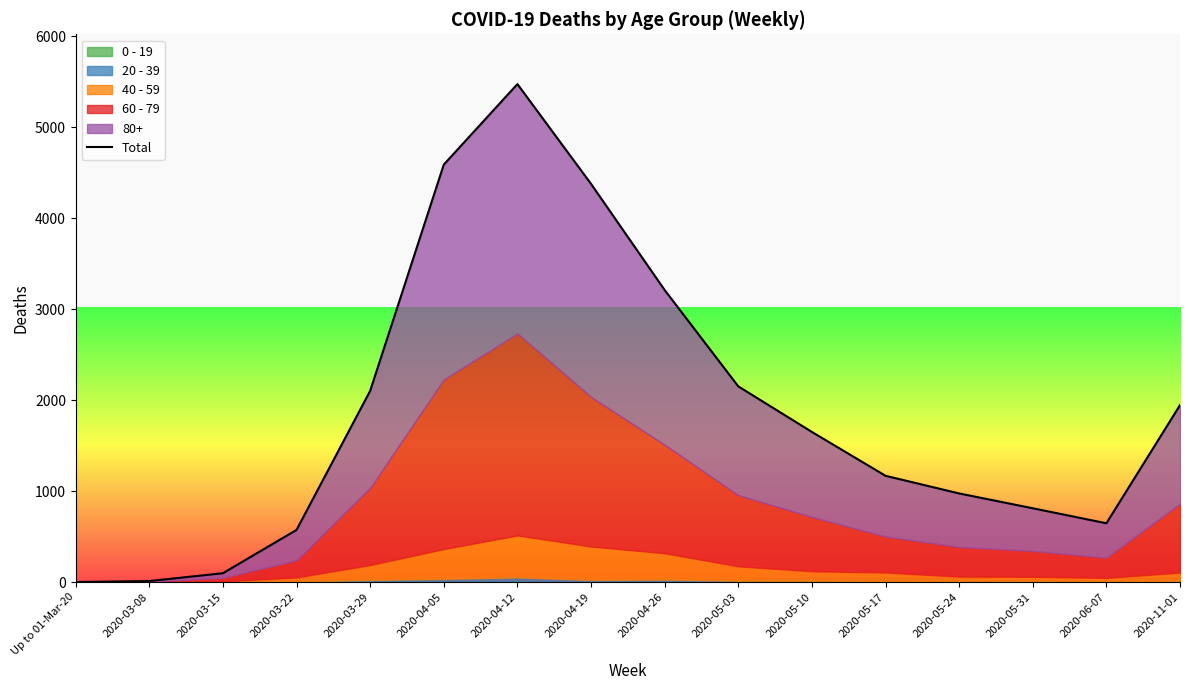

What is the difference between the maximum and second lowest values?

5463